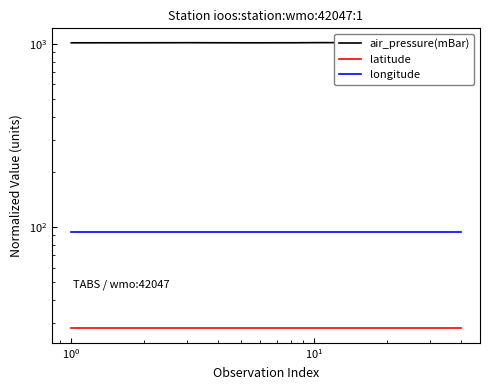

What is the sum of all air_pressure(mBar) values?

40521.1